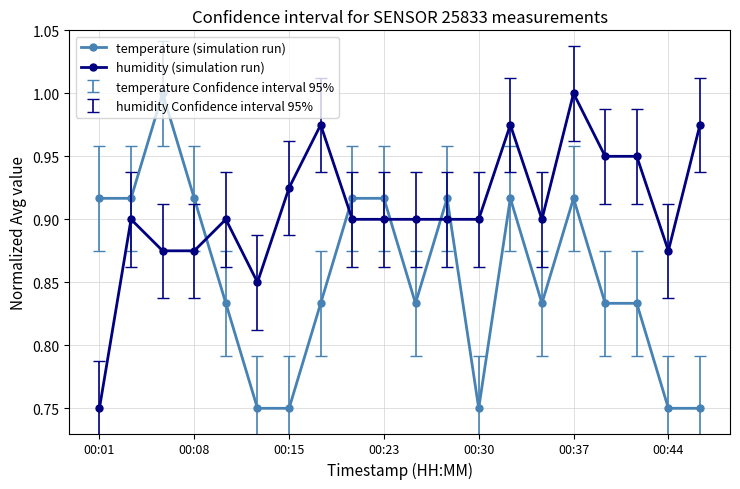

At how many categories does at least one series exceed 0?

20